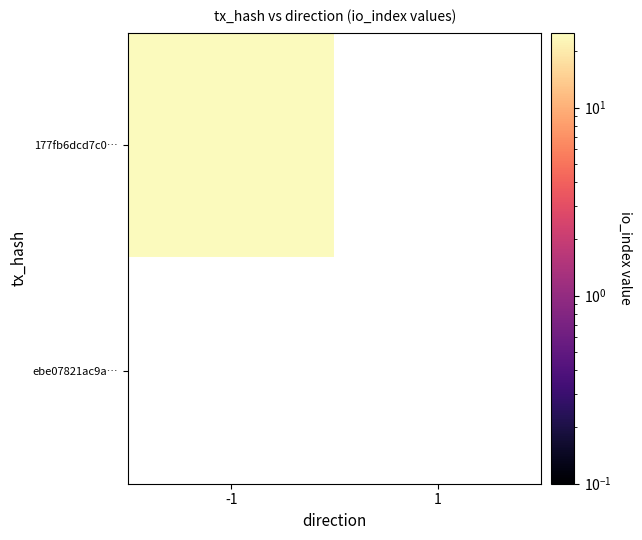

Rank the categories by 177fb6dcd7c097077610c488b5ae6daa2baab32 value from lowest to highest.

1, -1